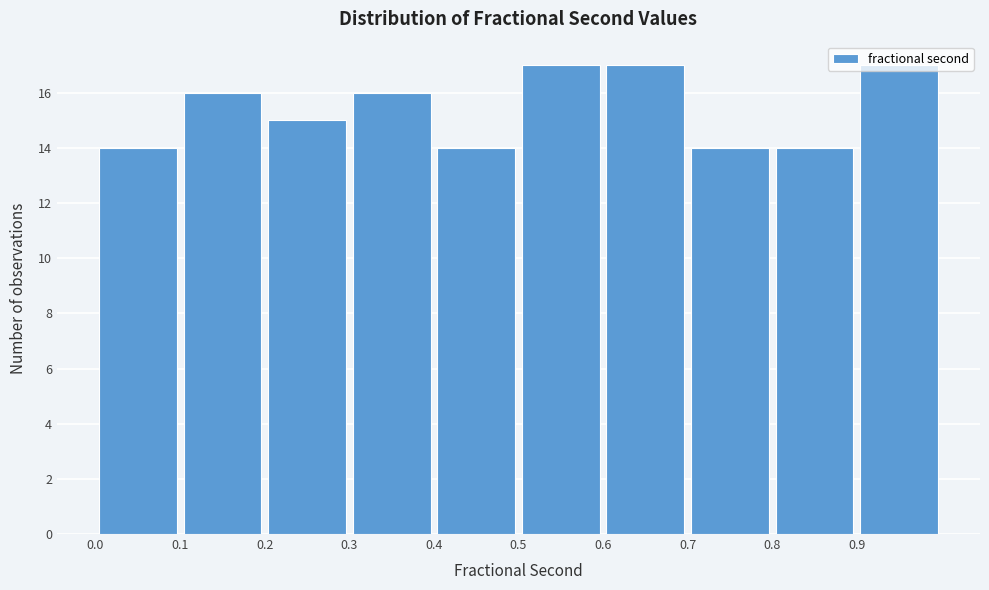

Reading left to right, list every bar in this chart as the range it spans on the x-axis followed by its height. The values are not printed on the chart, so give them approximately, as read against the axis.

0.0 to 0.1: 14
0.1 to 0.2: 16
0.2 to 0.3: 15
0.3 to 0.4: 16
0.4 to 0.5: 14
0.5 to 0.6: 17
0.6 to 0.7: 17
0.7 to 0.8: 14
0.8 to 0.9: 14
0.9 to 1.0: 17